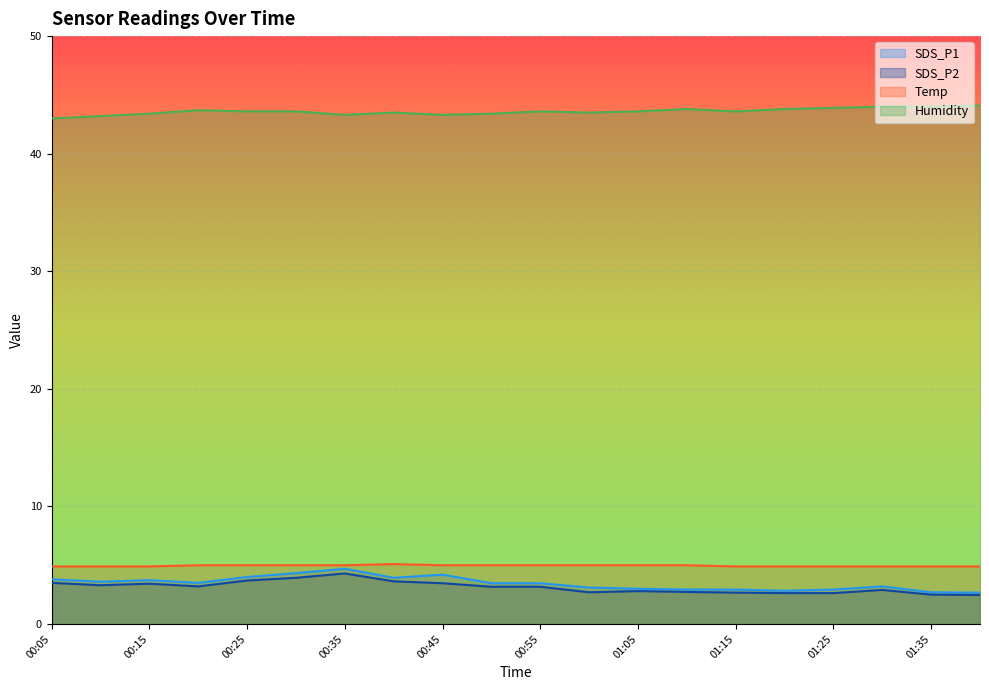

What is the difference between the maximum and minimum values in the SDS_P1 series?

2.0